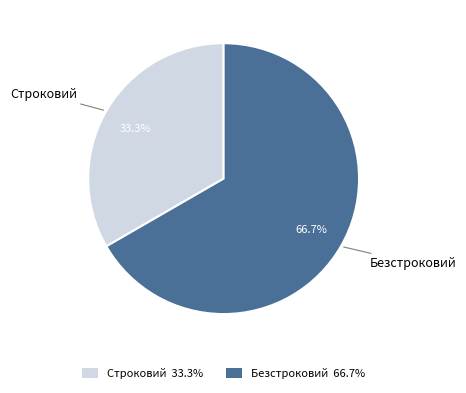

Which has a higher value, Безстроковий or Строковий?

Безстроковий